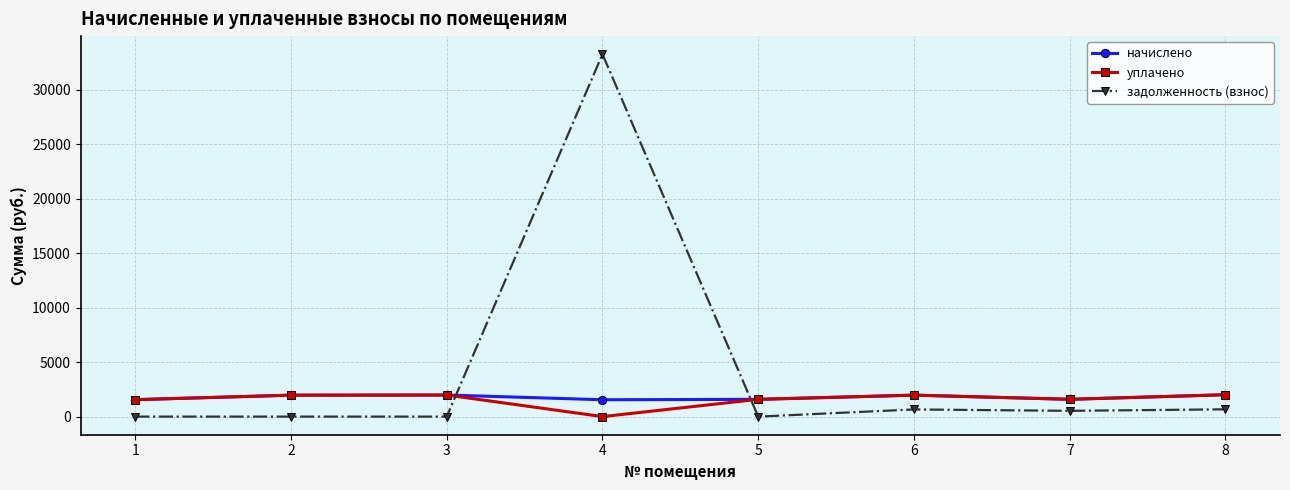

How many lines are shown in the chart?

3